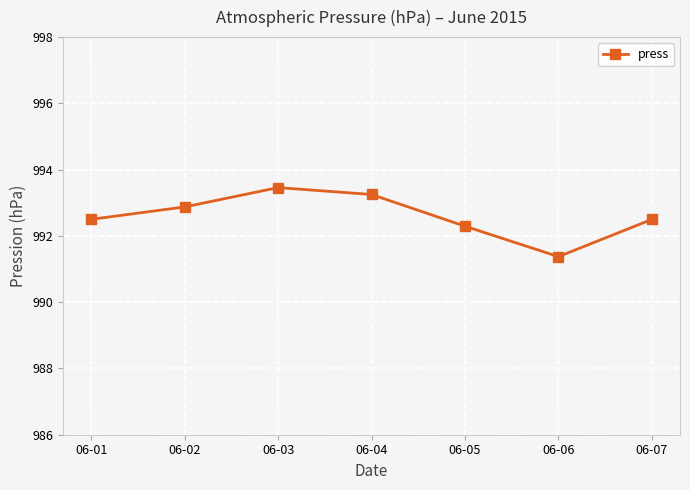

Where does the data first go above 992?

06-01